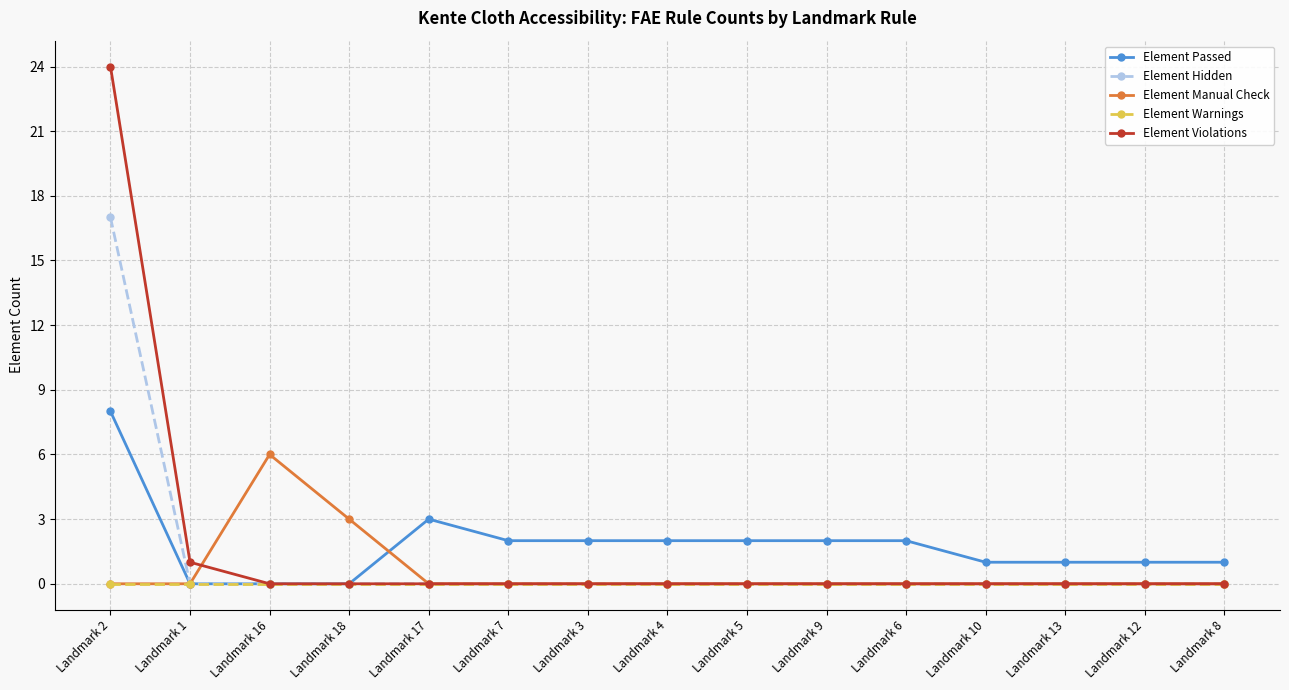

What is the average value of the Element Manual Check series?

1